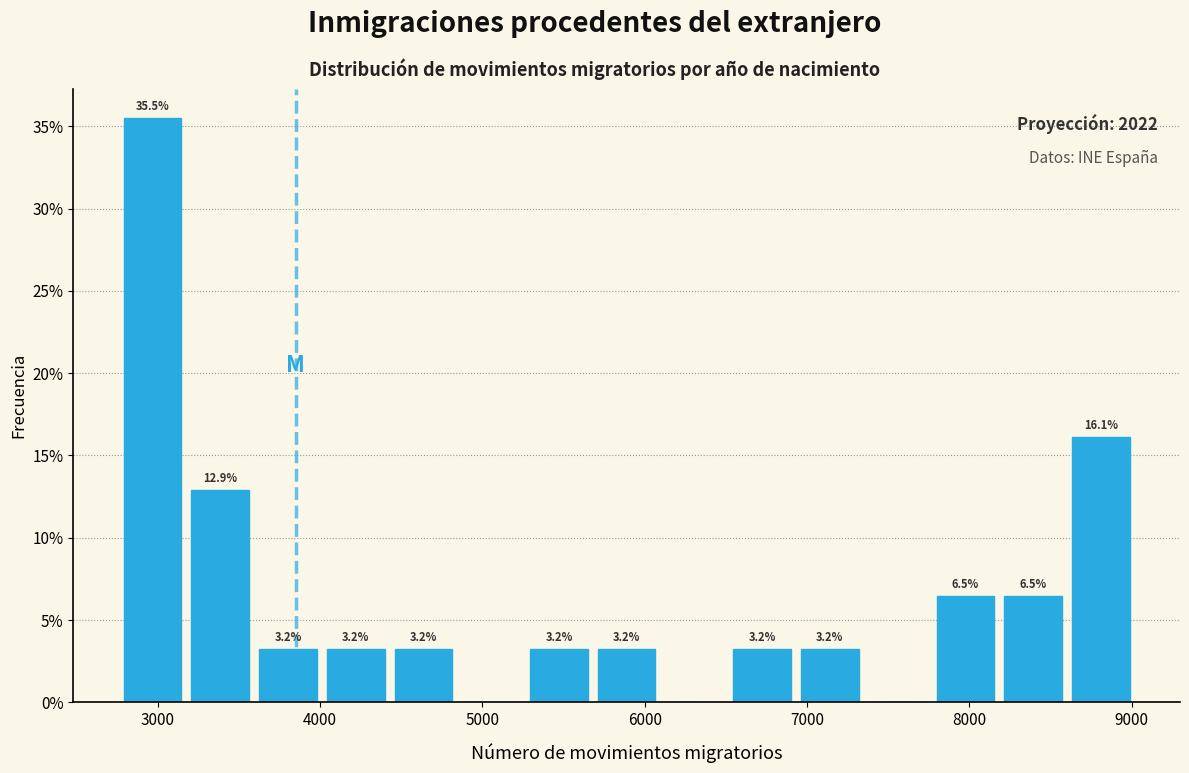

Over which range of the x-axis is the bar tallest?

2800 to 3200